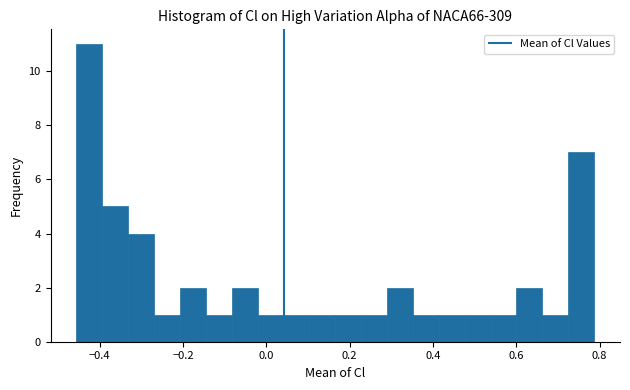

Read against the x-axis, roughly where is the centre of the tallest bar?

-0.42